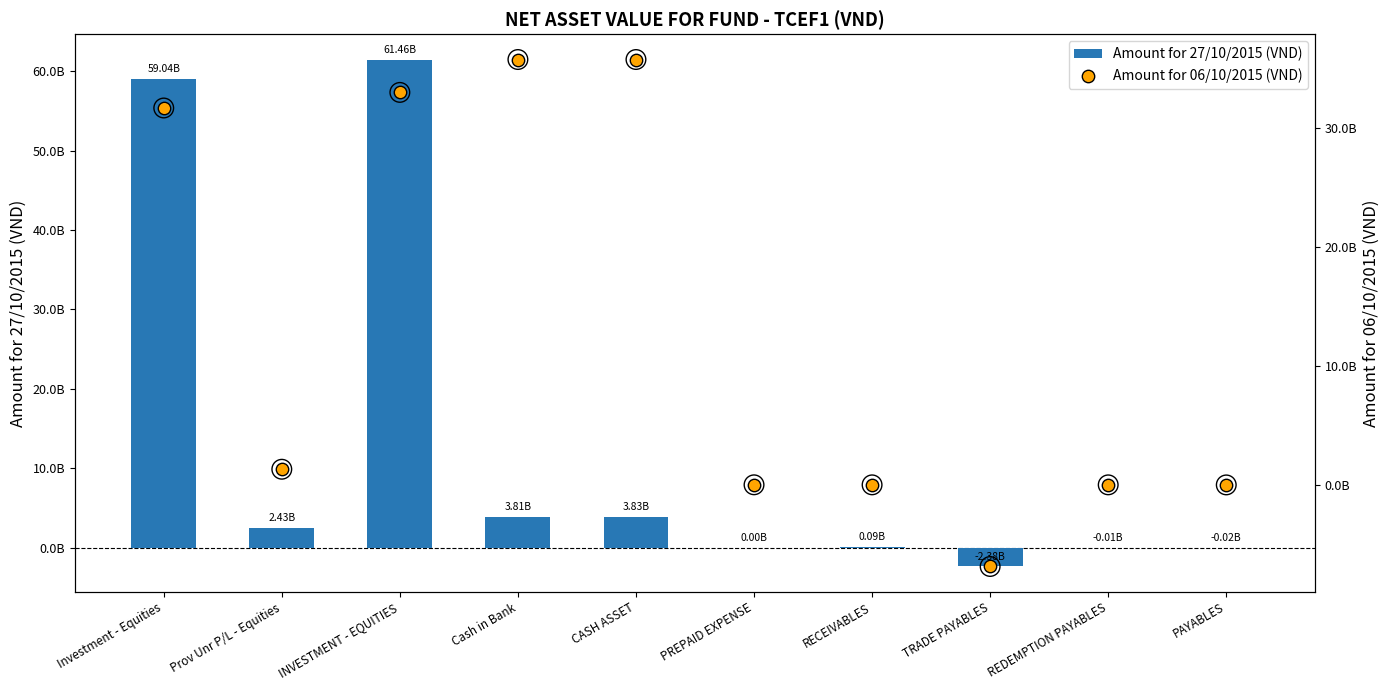

Which series reaches the minimum Y coordinate?

Amount for 06/10/2015 (VND)